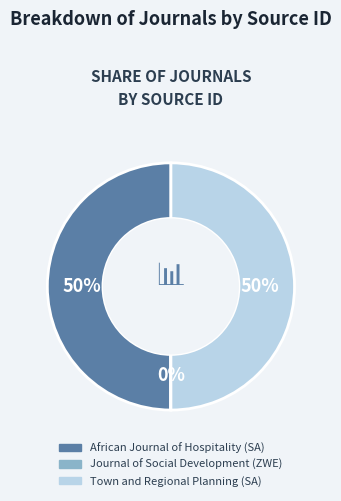

To the nearest percent, what is the difference between the largest and smallest slice percentages?

50%